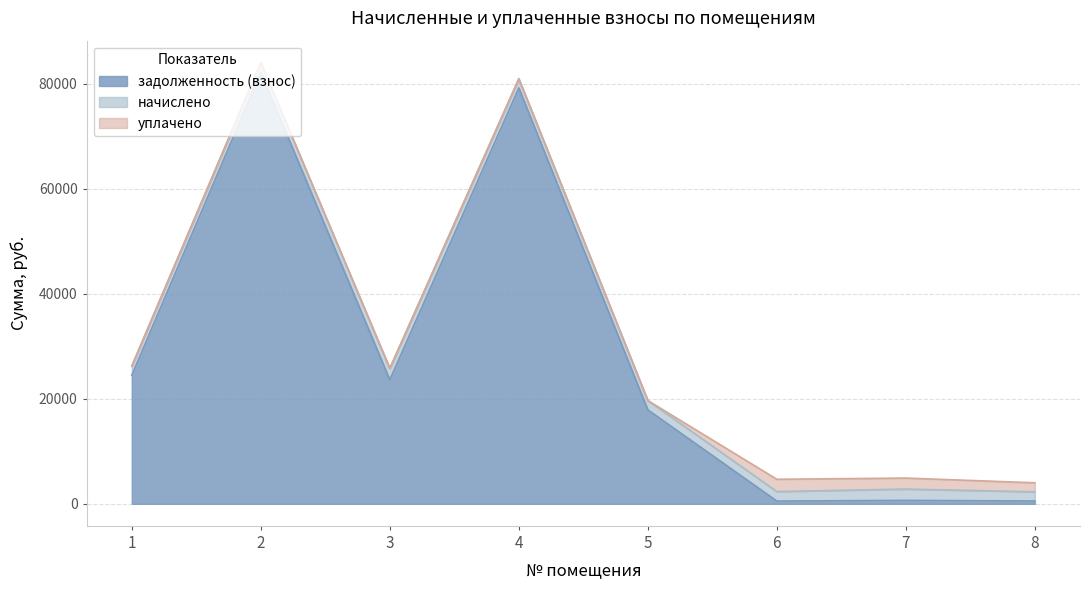

The value of уплачено at 6 is 3205.5. True or false?

False